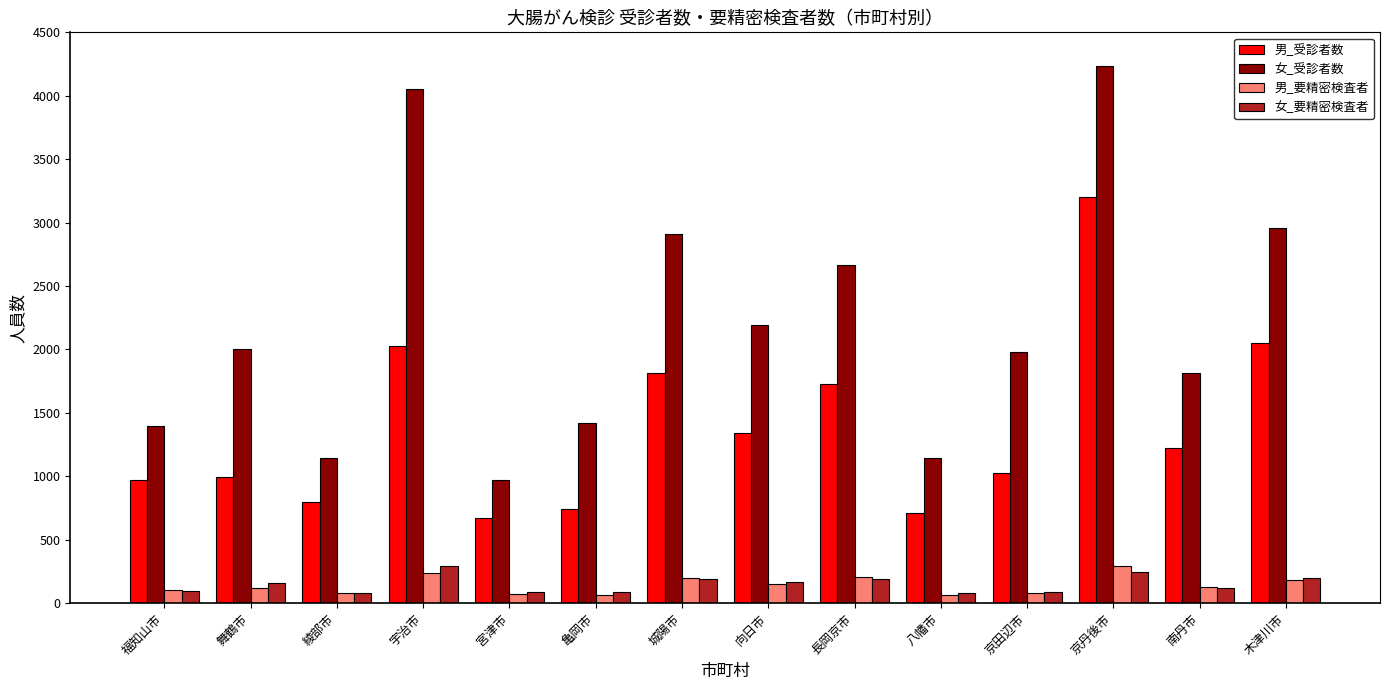

Between 舞鶴市 and 木津川市, which series saw the biggest shift?

男_受診者数